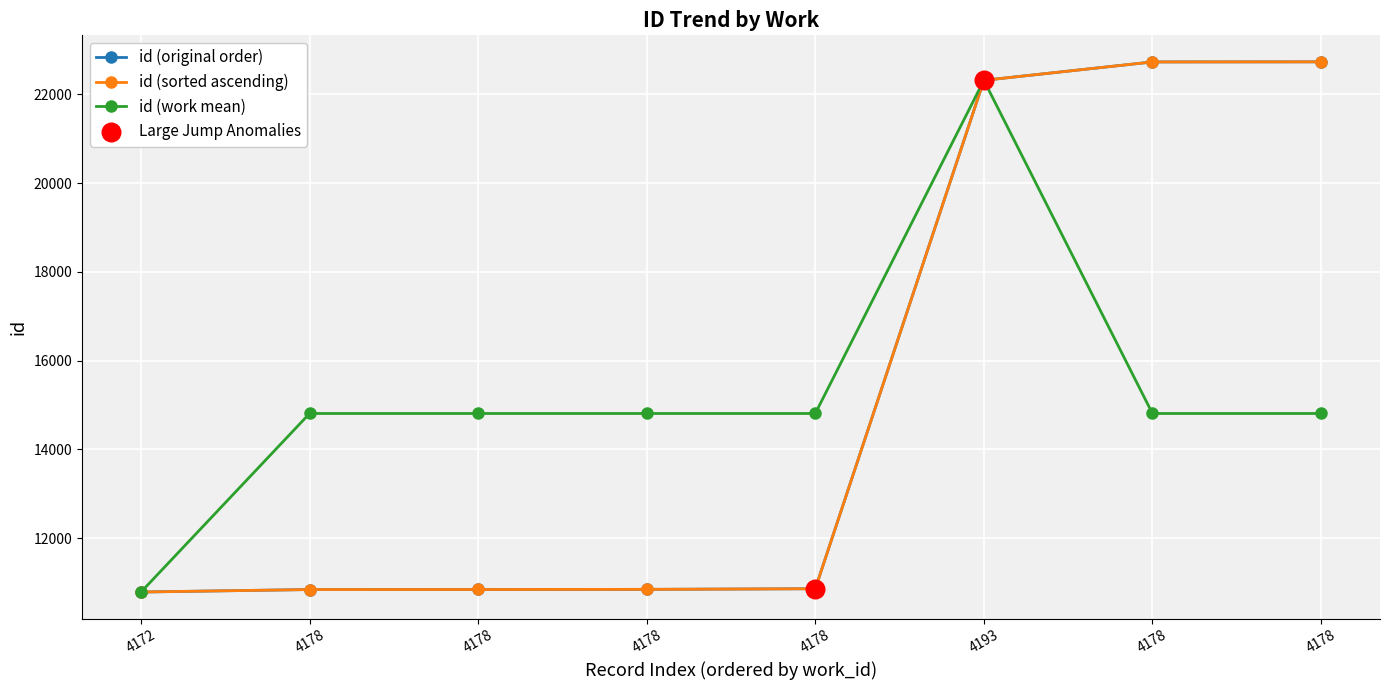

Is this an area chart (filled region under the line)?

No